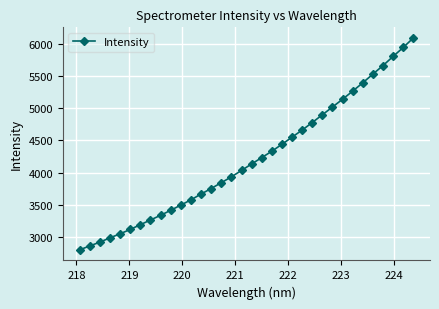

What is the smallest value displayed?

2806.0